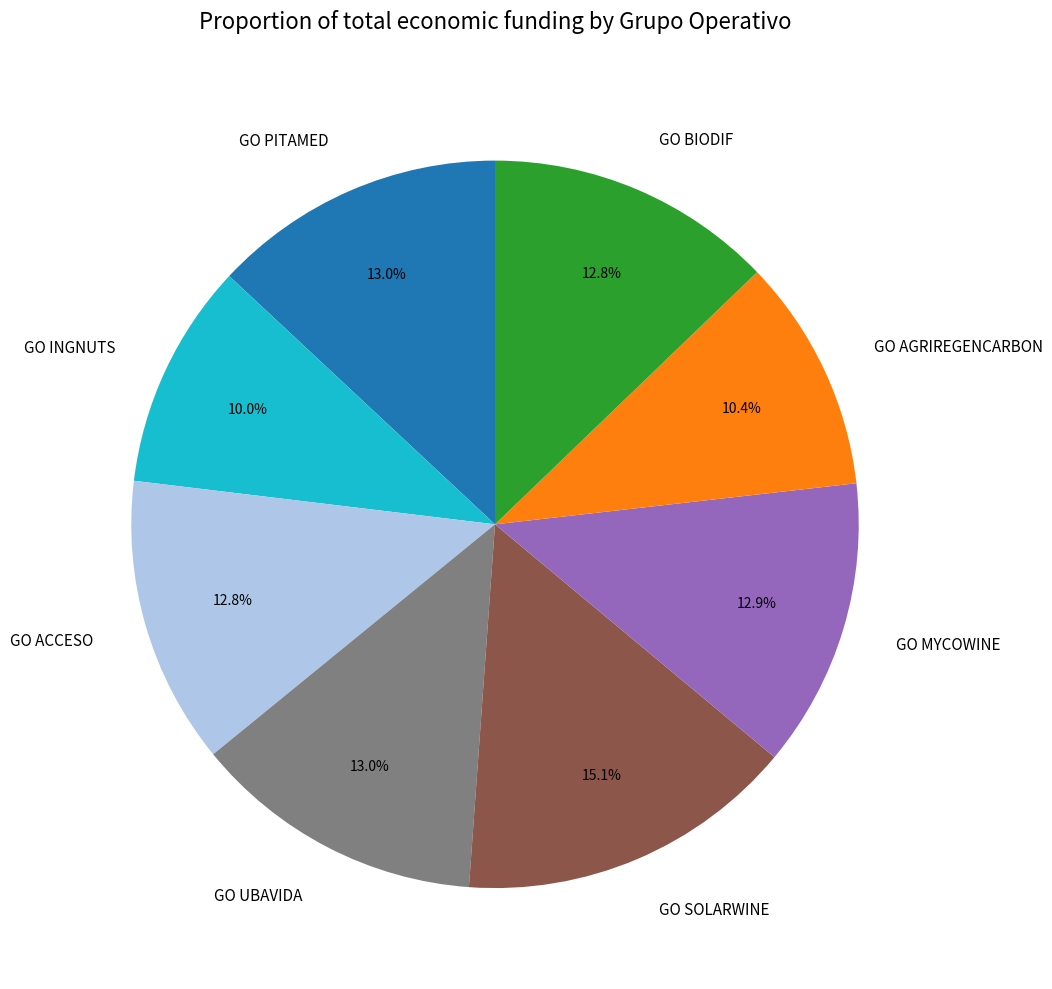

Is it true that GO PITAMED is 22% of the pie?

False